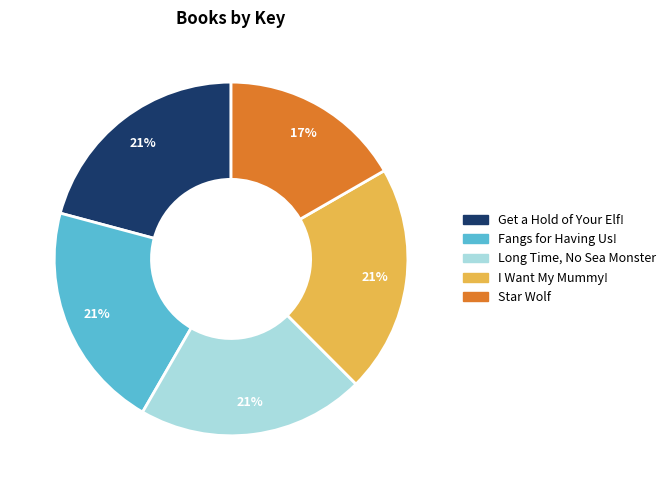

How many segments does this pie chart have?

5